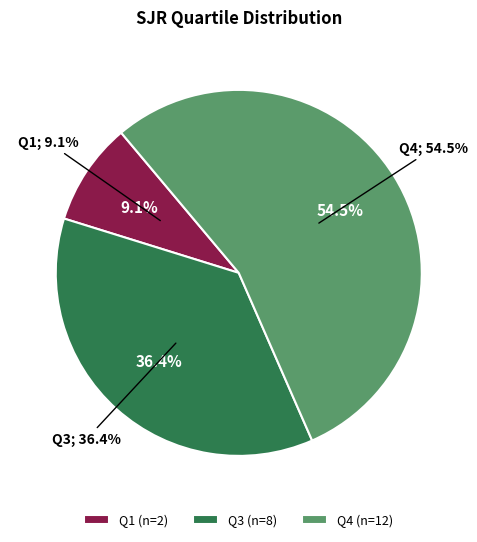

Which slice is the smallest?

Q1